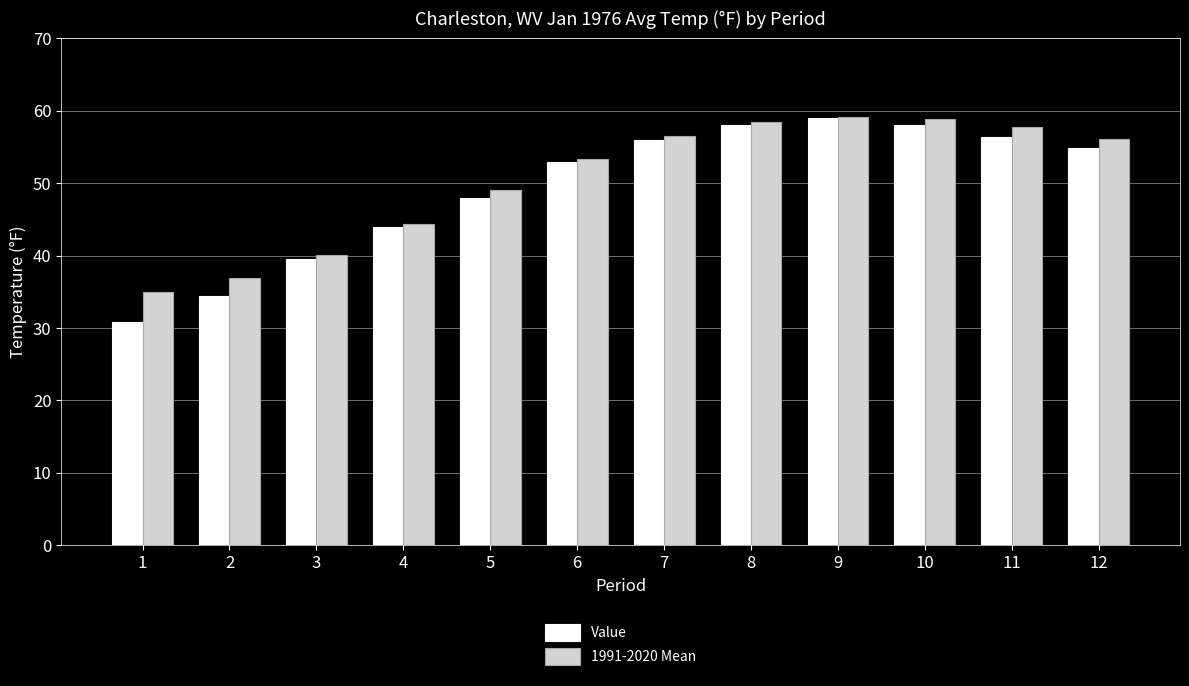

What is the smallest value displayed?

30.8